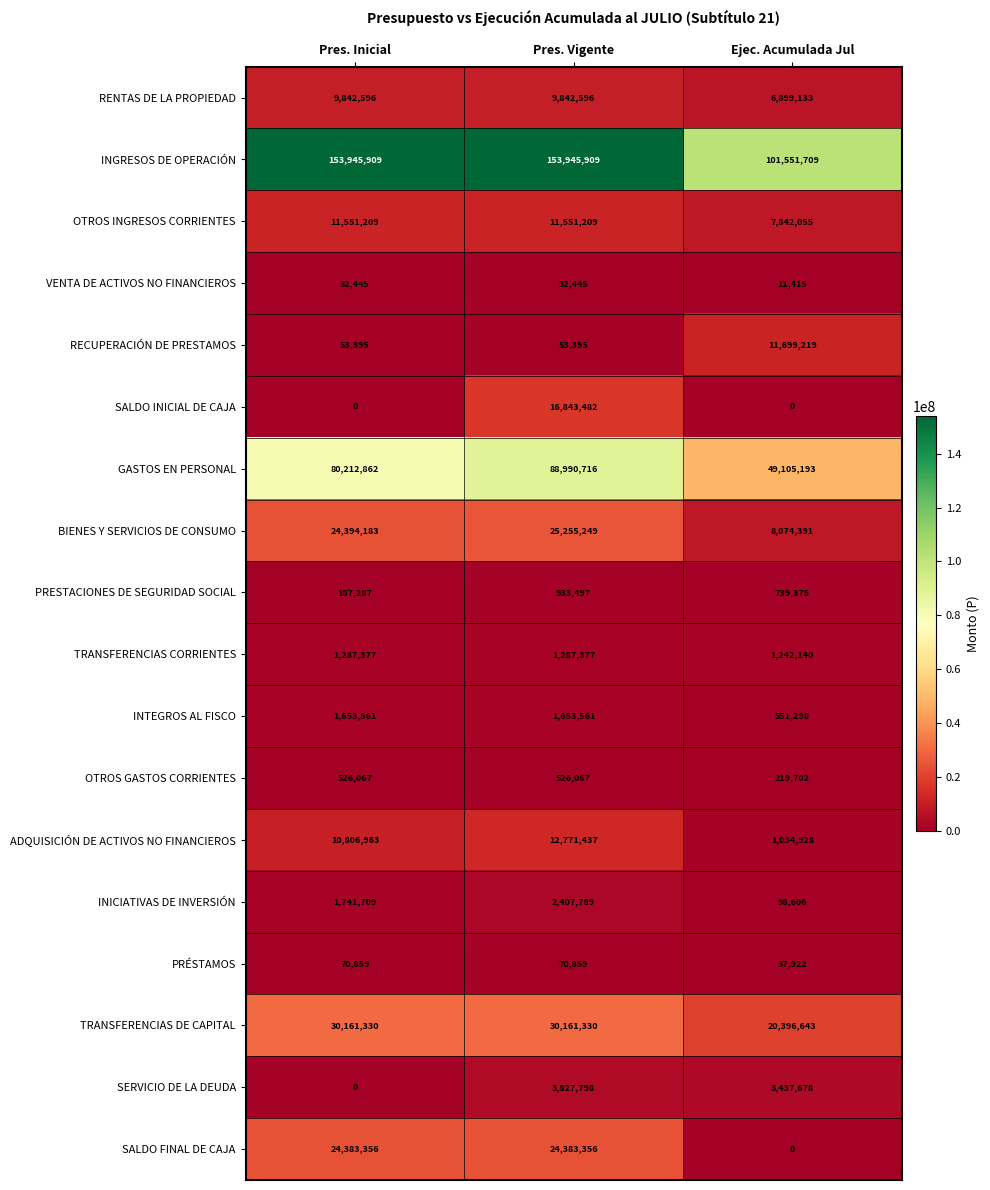

True or false: OTROS GASTOS CORRIENTES has a value of 180212 at Pres. Vigente.

False